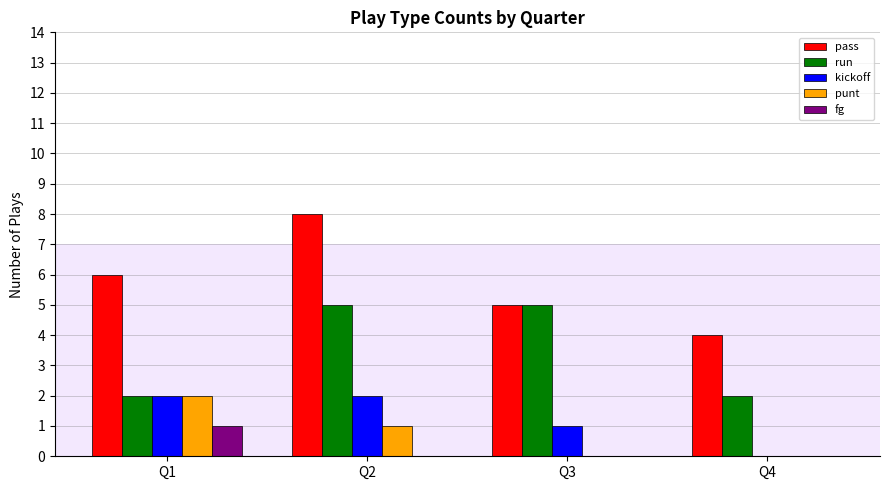

Reading left to right, extract all data points from this chart.

pass: 6	8	5	4
run: 2	5	5	2
kickoff: 2	2	1	0
punt: 2	1	0	0
fg: 1	0	0	0